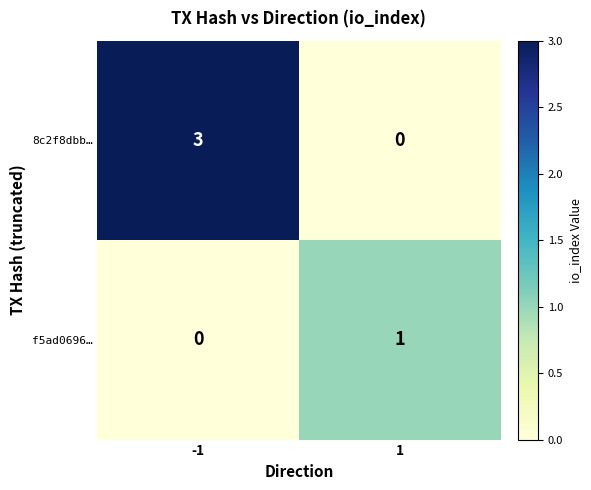

How many categories are shown in the chart?

2